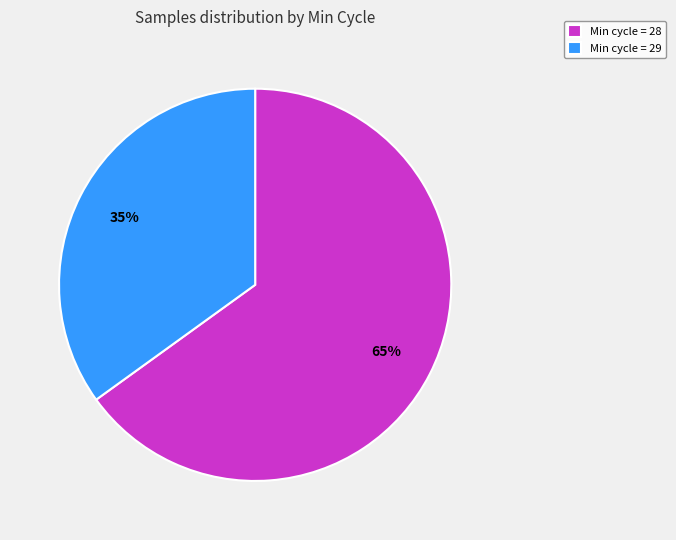

To the nearest percent, what is the average slice percentage?

50%